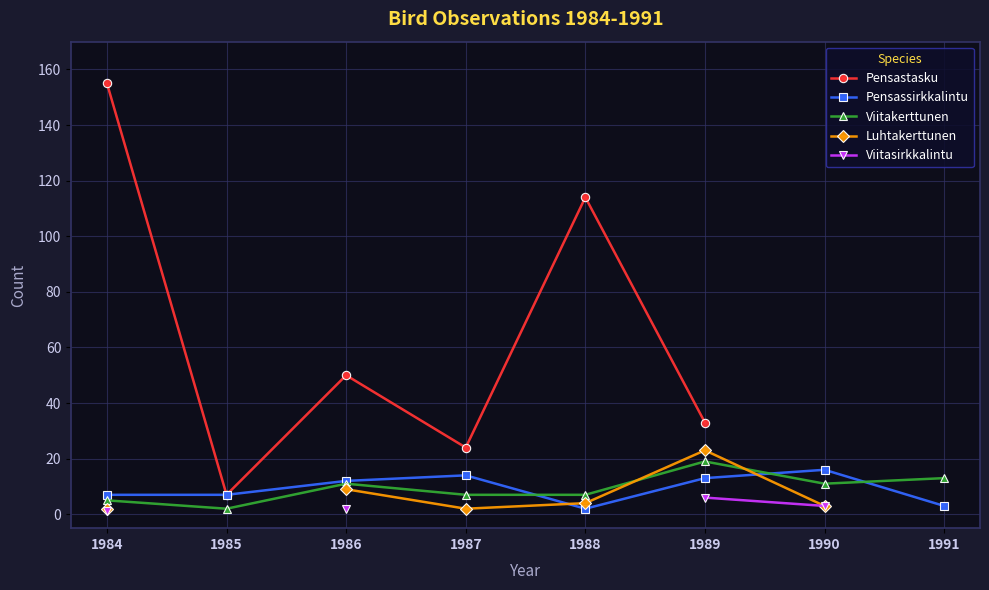

Which category has the highest value in the Viitakerttunen series?

1989